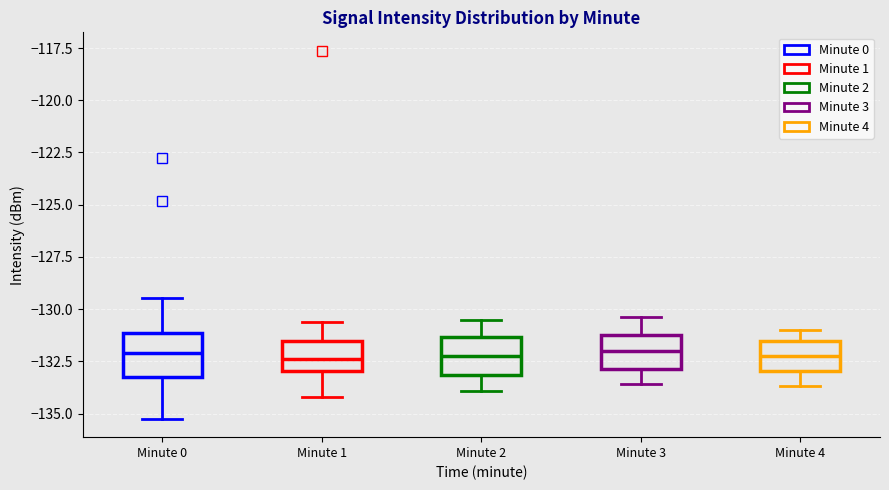

Where does the upper whisker of the box for Minute 3 end on the y-axis? The values are not printed on the chart, so give them approximately, as read against the axis.

-130.5